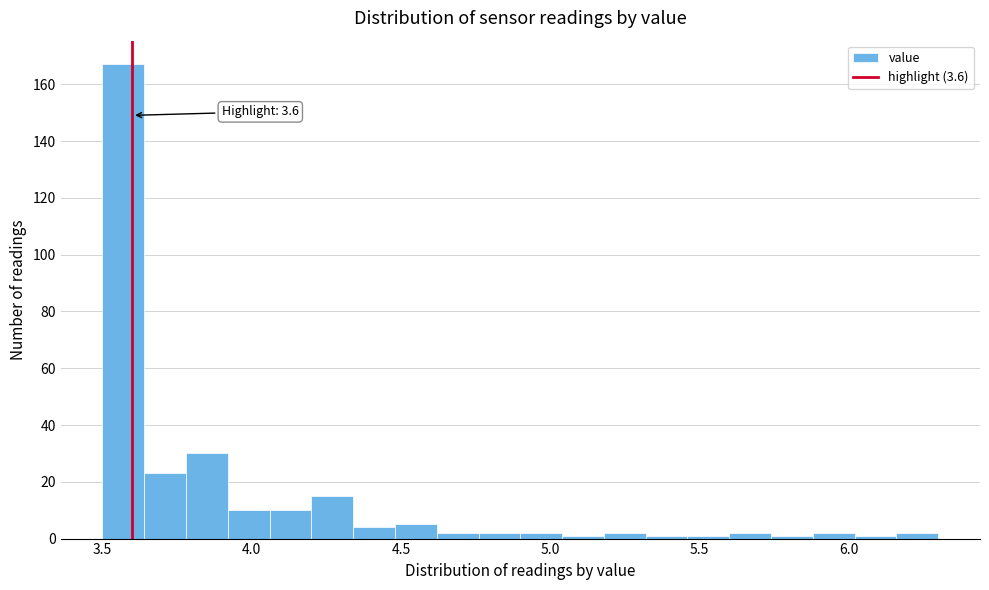

Around what value on the x-axis is the tallest bar? Give the approximate position of its centre, as read against the axis.

3.55